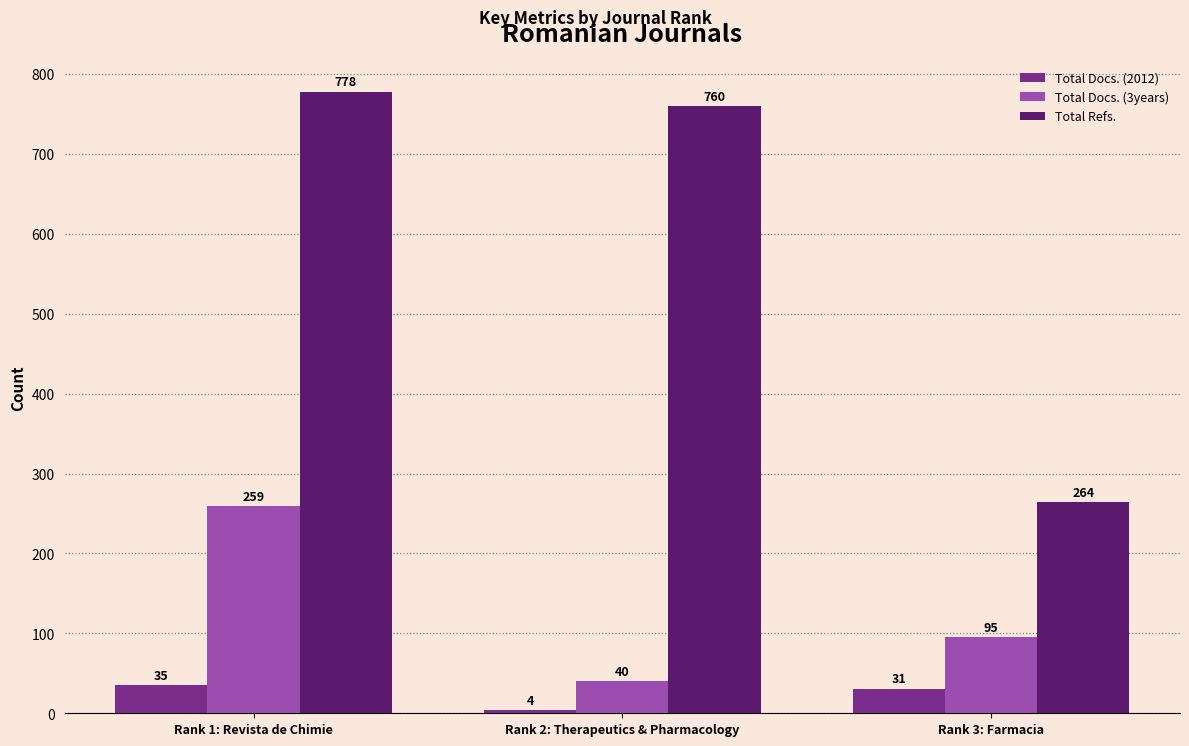

Reading left to right, what are all the values shown in this chart?

Total Docs. (2012): 35	4	31
Total Docs. (3years): 259	40	95
Total Refs.: 778	760	264